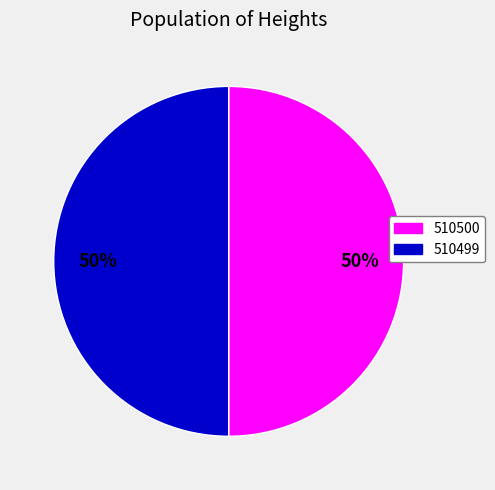

True or false: 510499 accounts for 50% of the total.

True